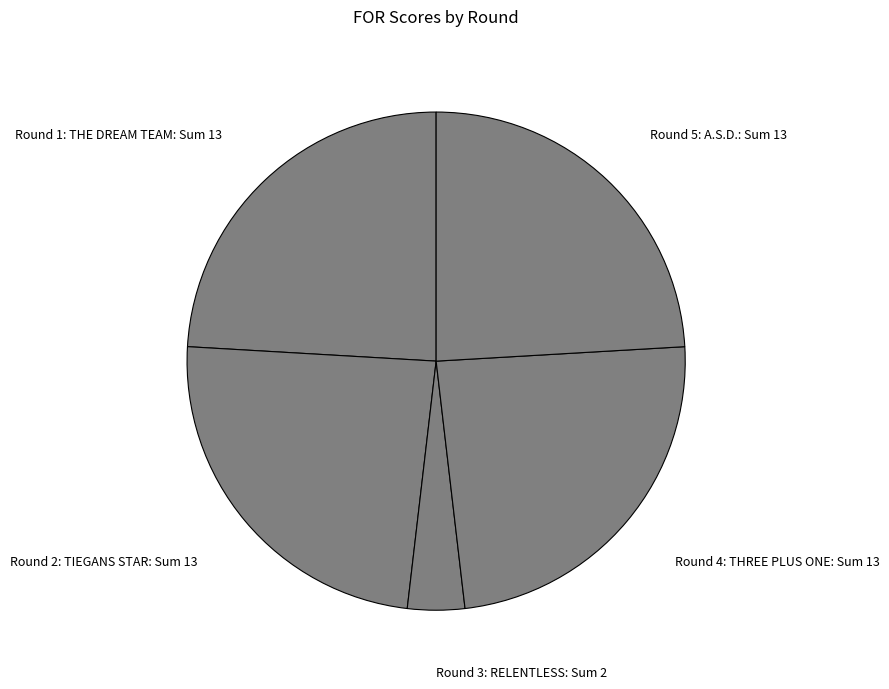

Do Round 3: RELENTLESS: Sum 2 and Round 2: TIEGANS STAR: Sum 13 together represent more than half of the pie?

No